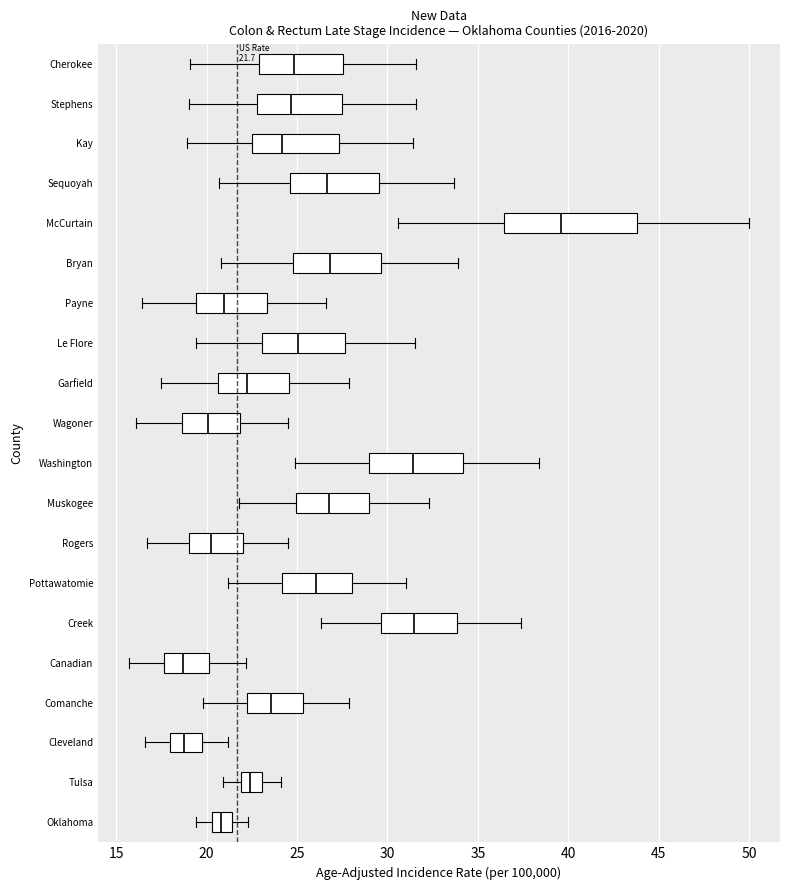

Which box is the widest, from its left edge to its right edge?

McCurtain